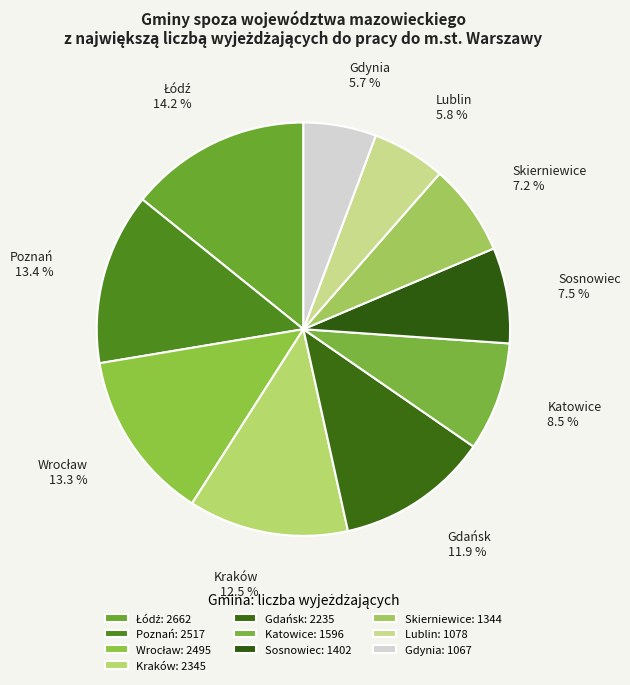

How many slices are in this pie chart?

10